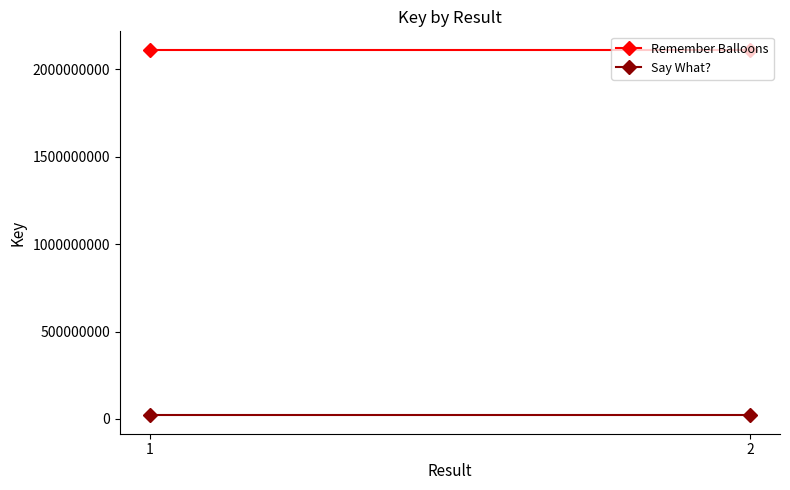

What is the sum of all Remember Balloons values?

4224112764